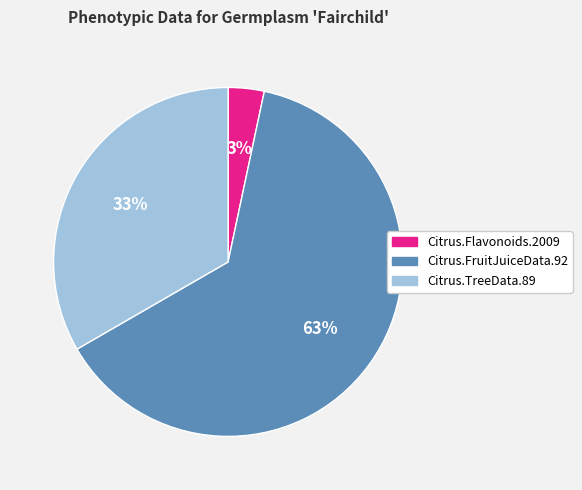

Which category has the biggest portion of the pie?

Citrus.FruitJuiceData.92